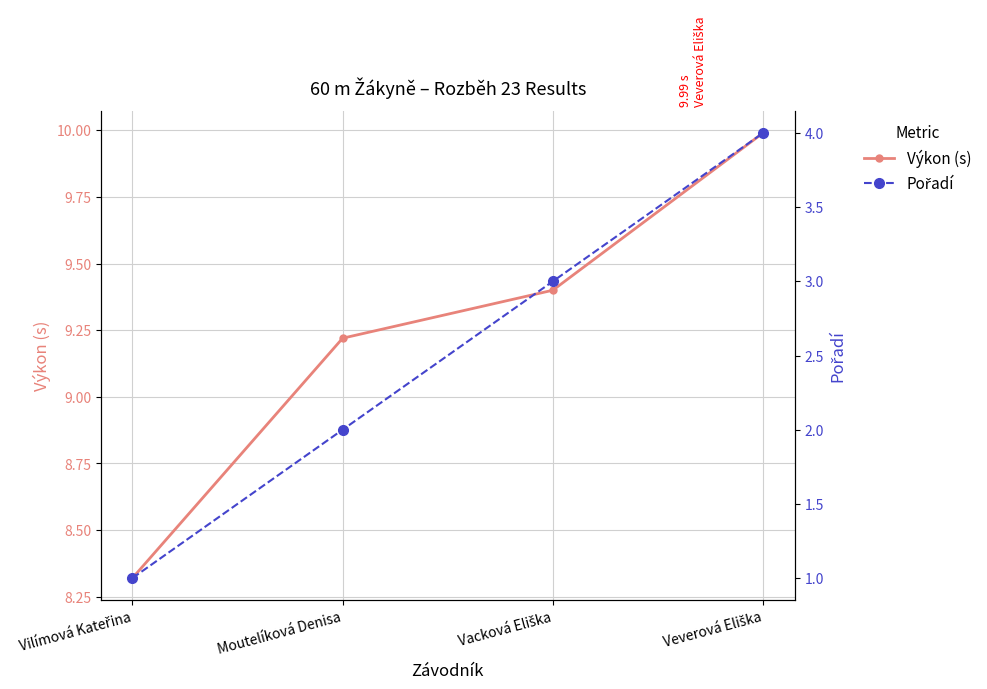

What is the label of the 3rd point from the left?

Vacková Eliška